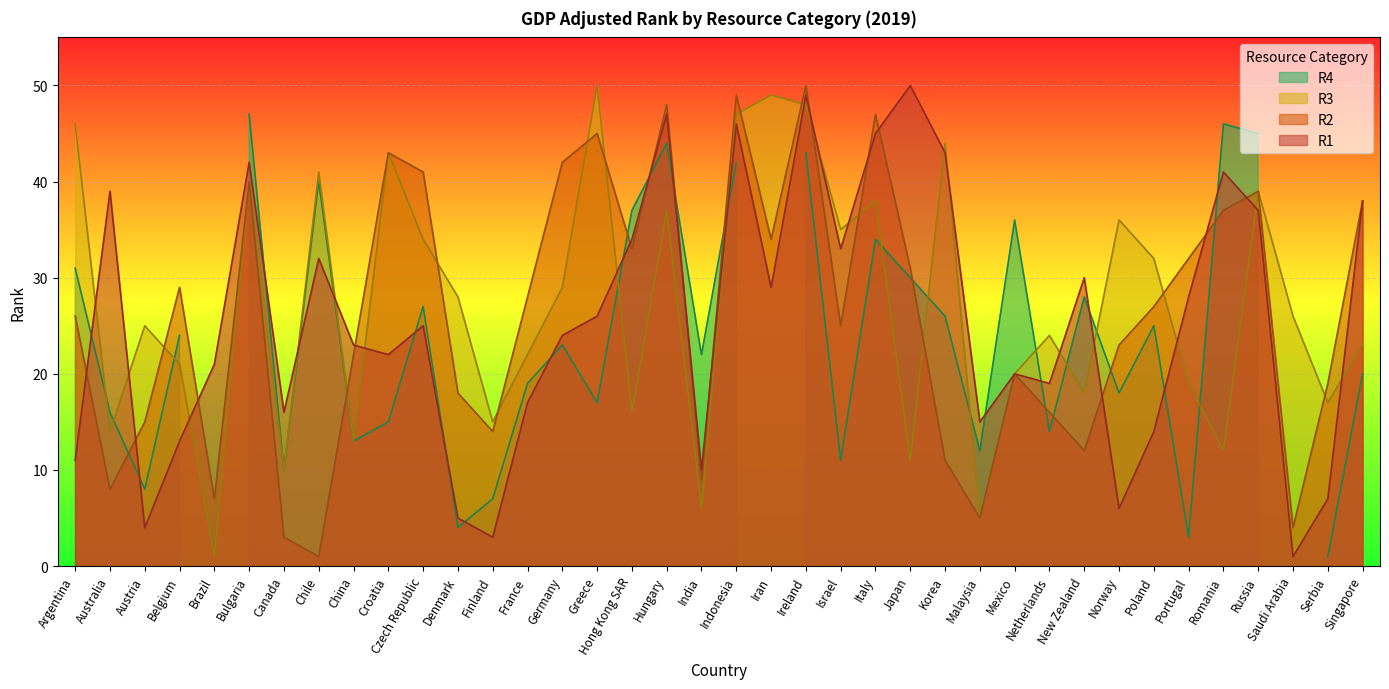

How many interior local peaks does the R3 series have?

12